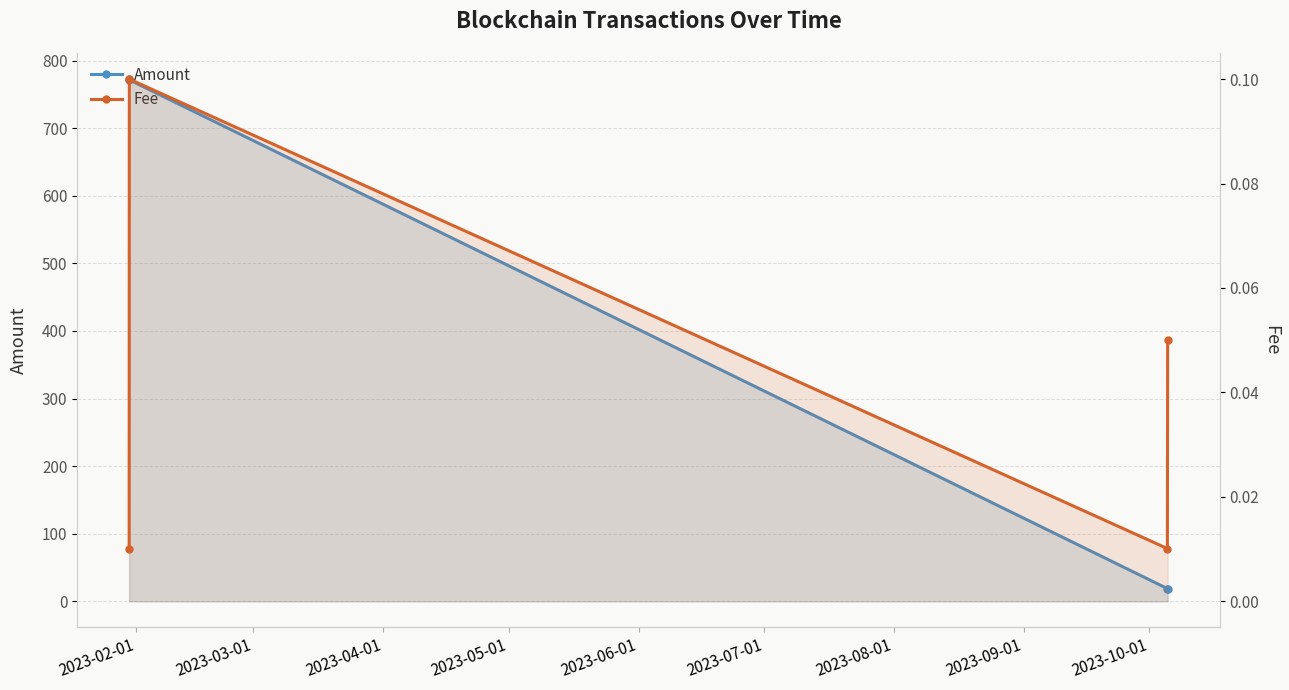

What is the maximum value for Amount?

772.5